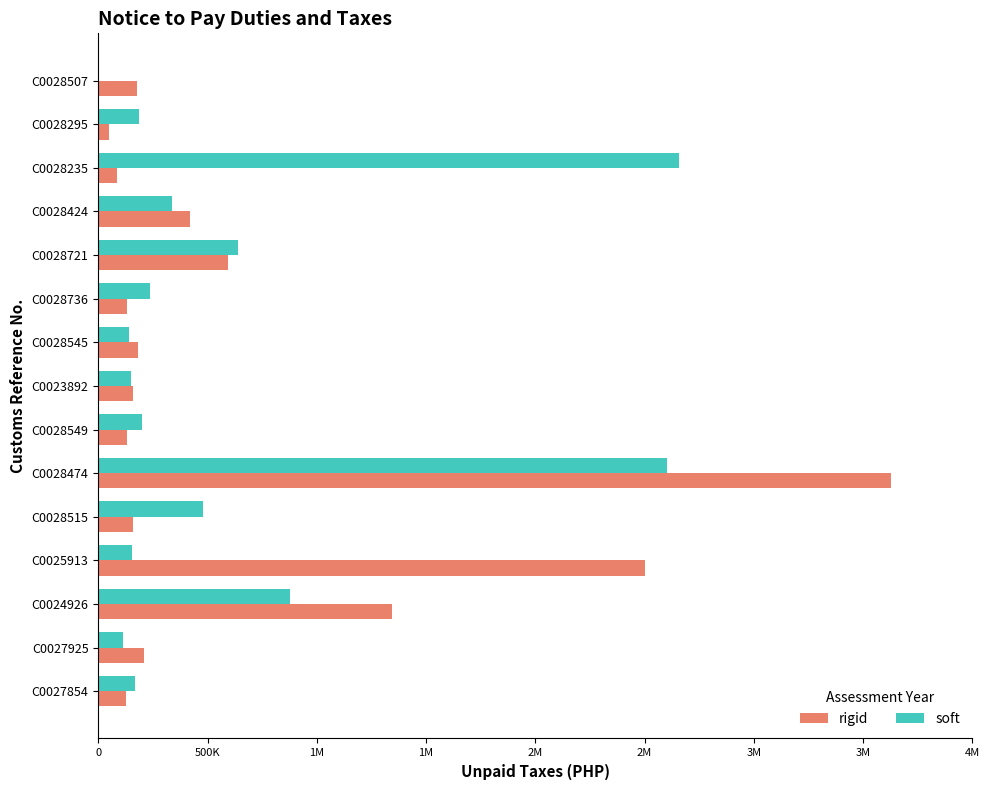

What are all the series names shown in the legend?

rigid, soft